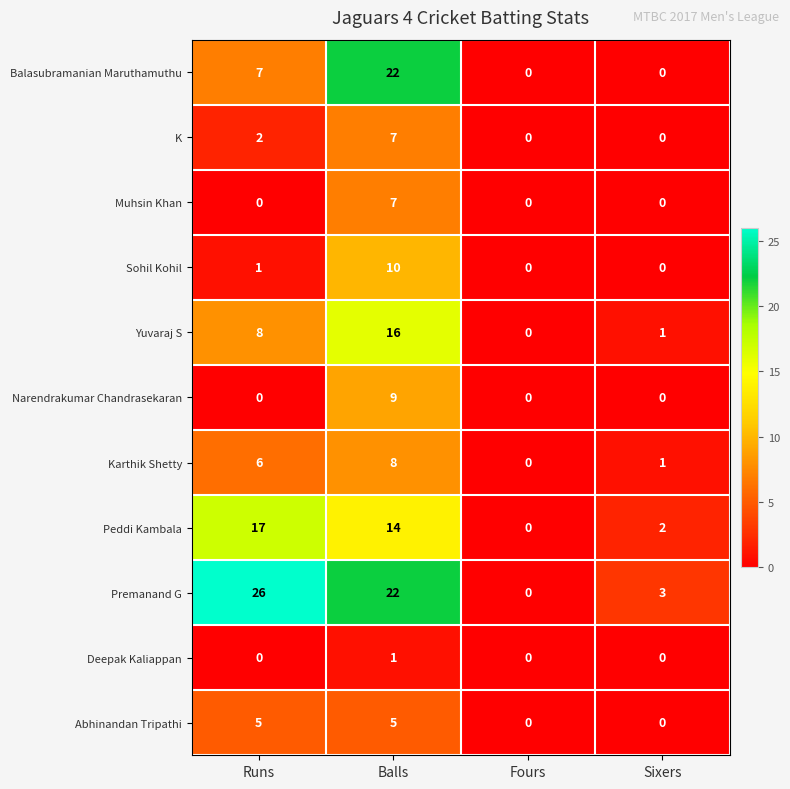

At which label does Premanand G first exceed 22?

Runs